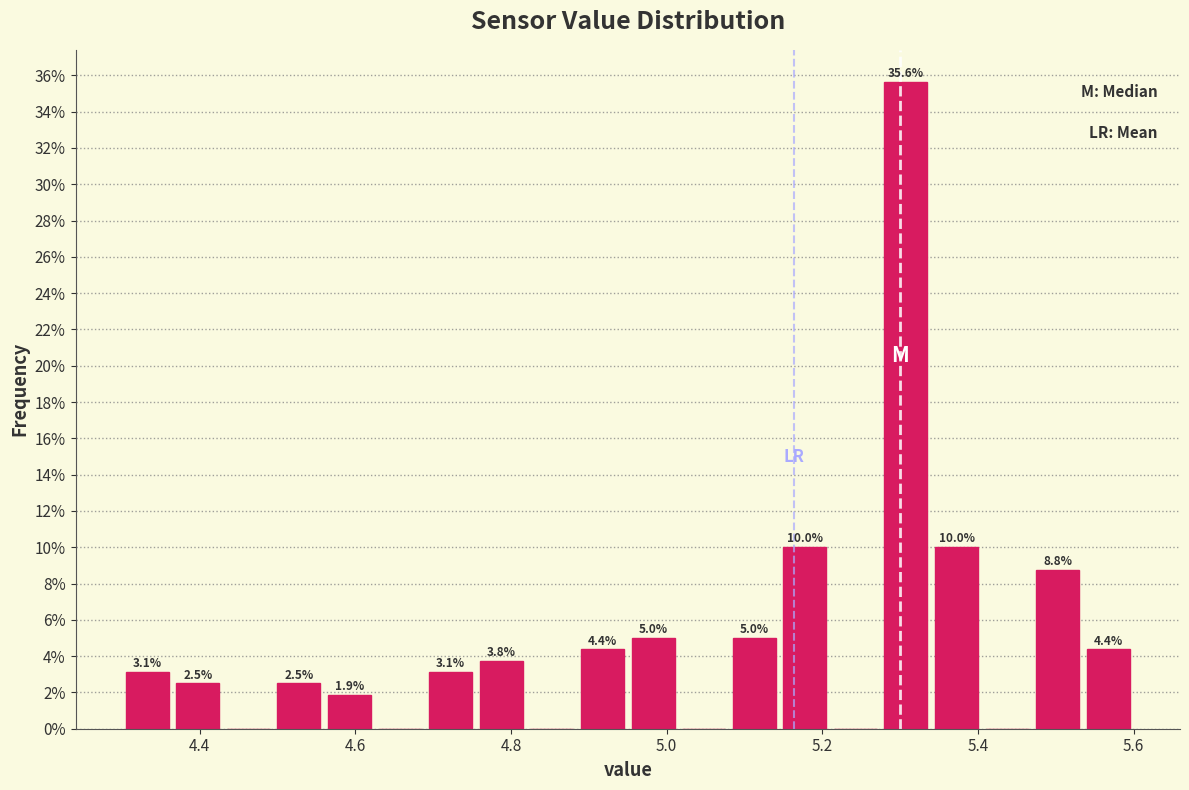

Read against the x-axis, roughly where is the centre of the tallest bar?

5.30